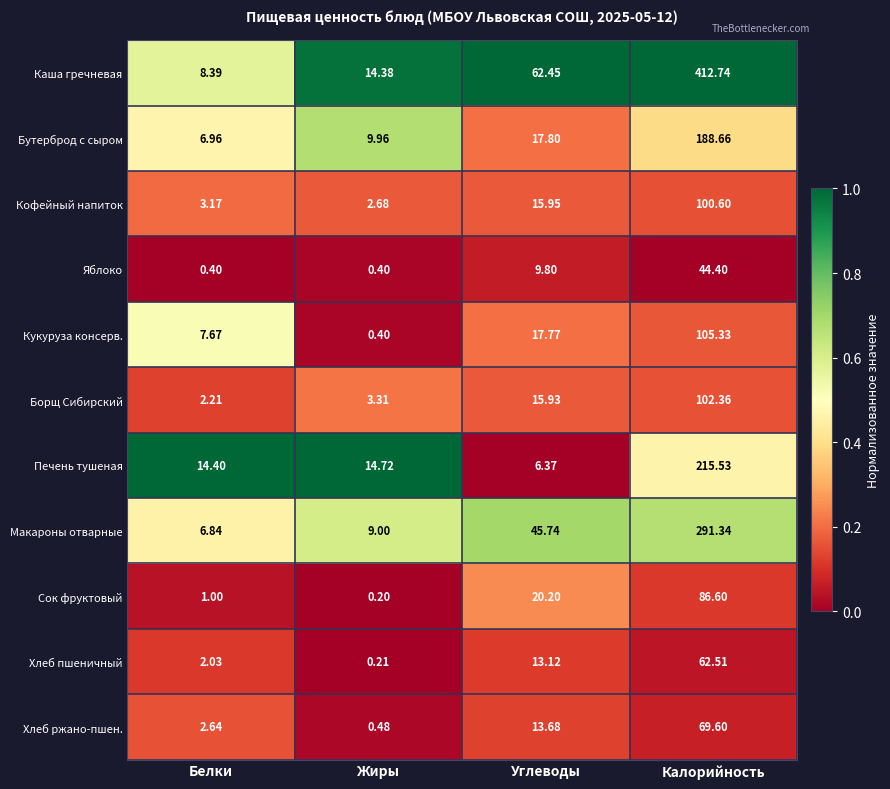

Is the value of Кофейный напиток at Калорийность greater than the value of Яблоко at Углеводы?

Yes